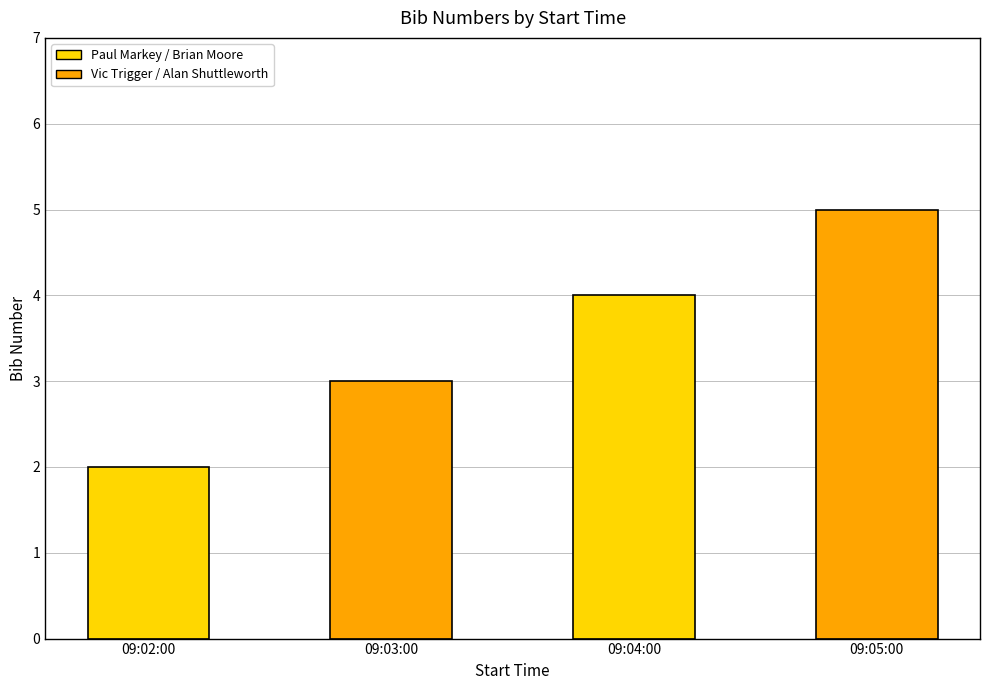

Rank the categories by value from lowest to highest.

09:02:00, 09:03:00, 09:04:00, 09:05:00